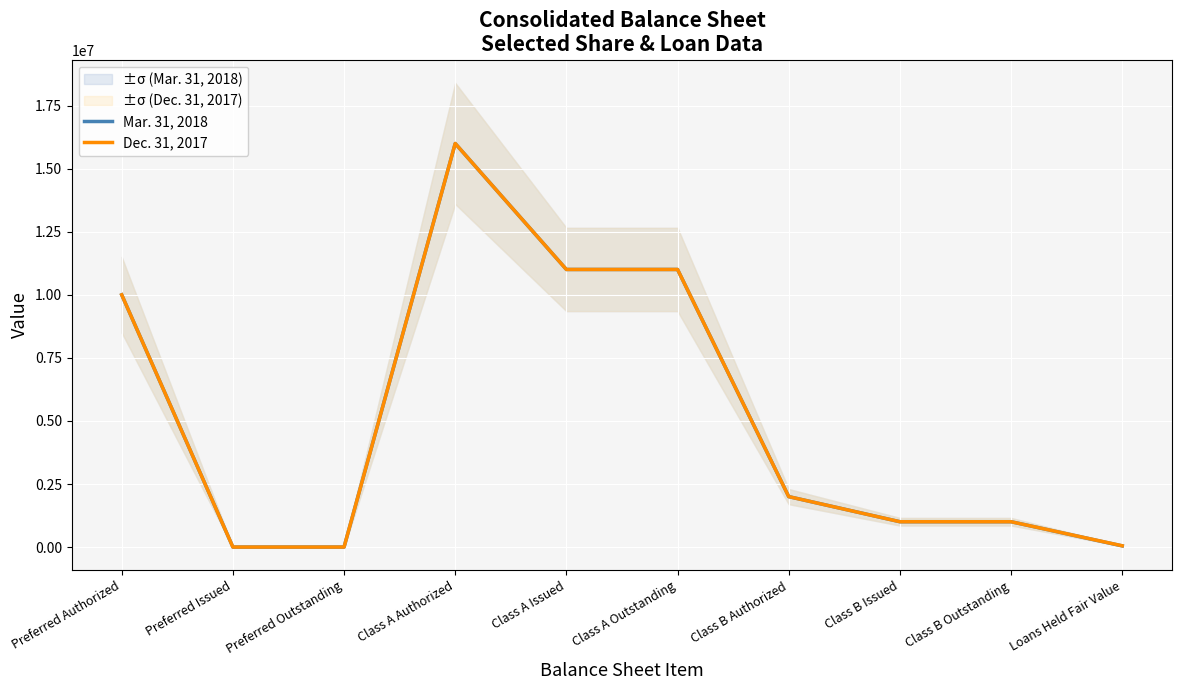

What is the highest value of the Mar. 31, 2018 series?

16000000